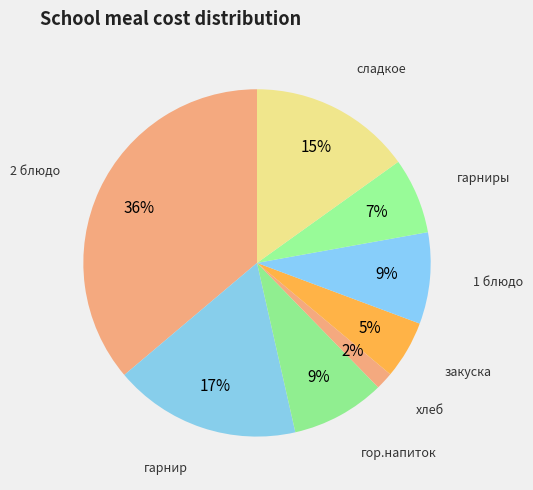

How many segments does this pie chart have?

8